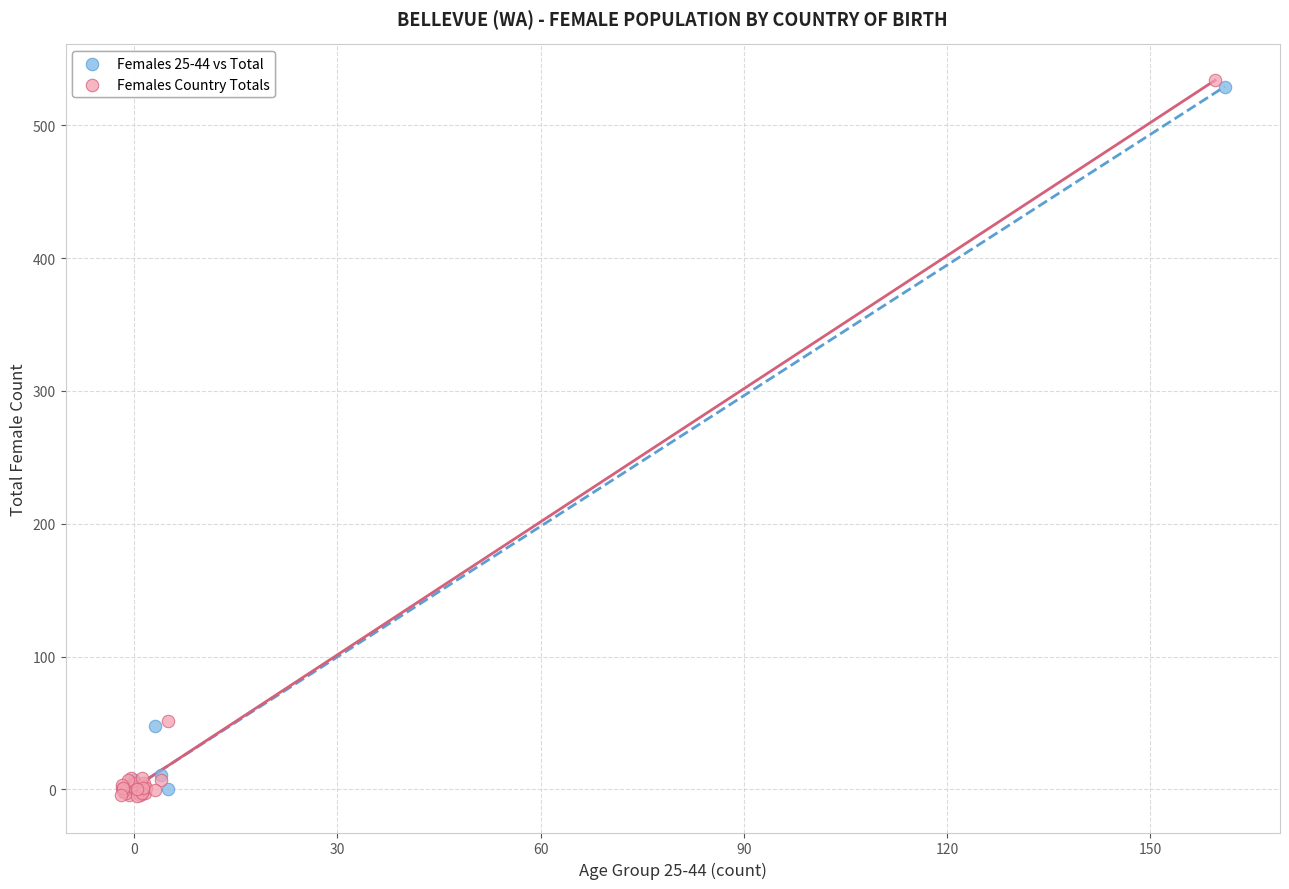

What are all the series names shown in the legend?

Females 25-44 vs Total, Females Country Totals